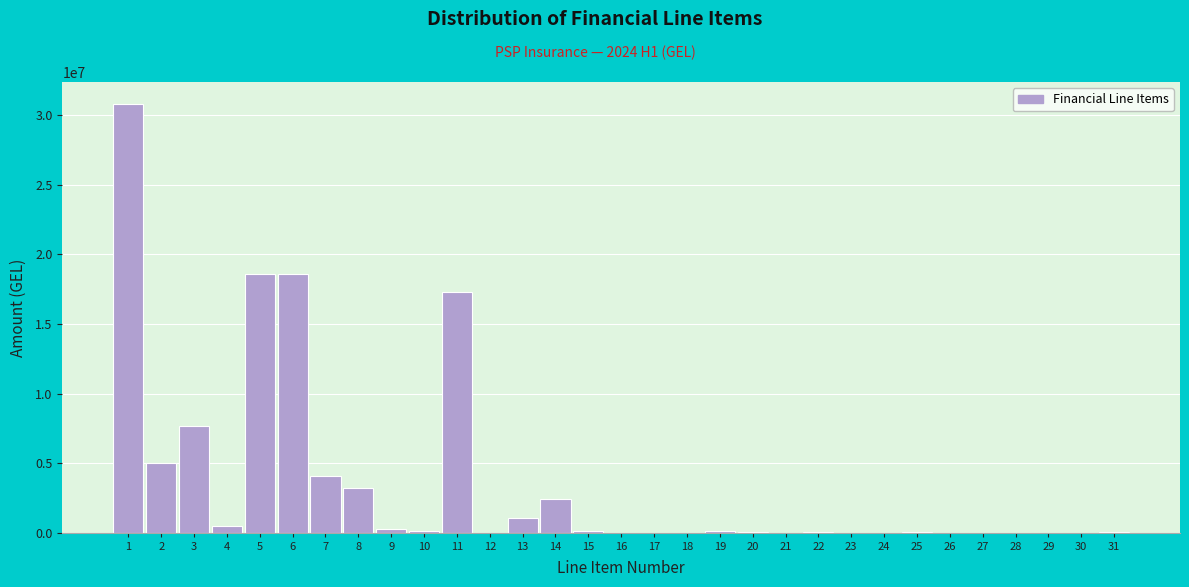

Is it true that the value at 5 is 5642729.9?

False